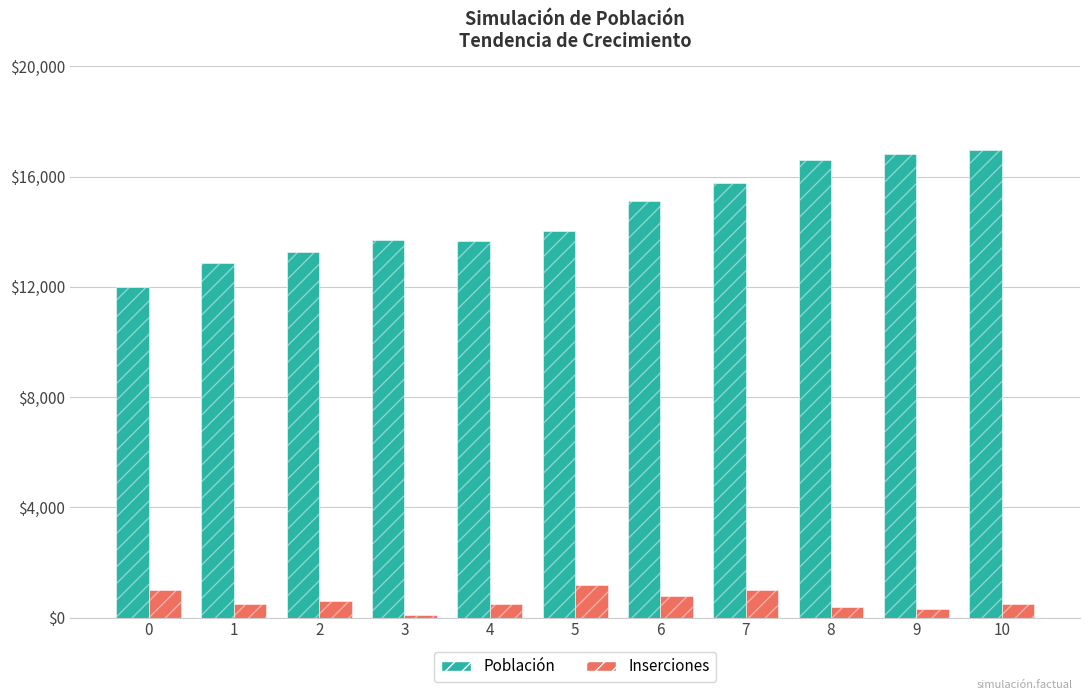

Which series changed the most between 4 and 9?

Población